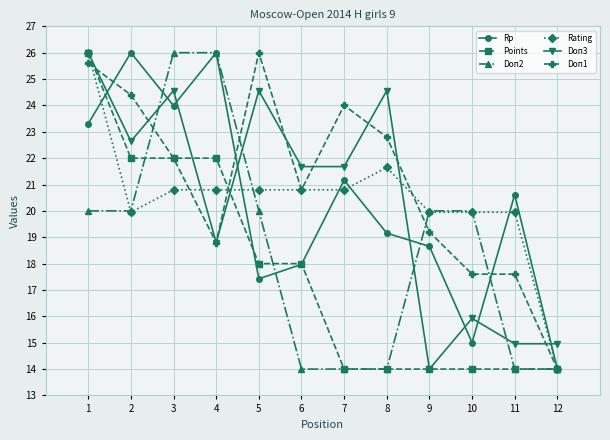

What is the spread (max minus min) of values at 9?

6.0